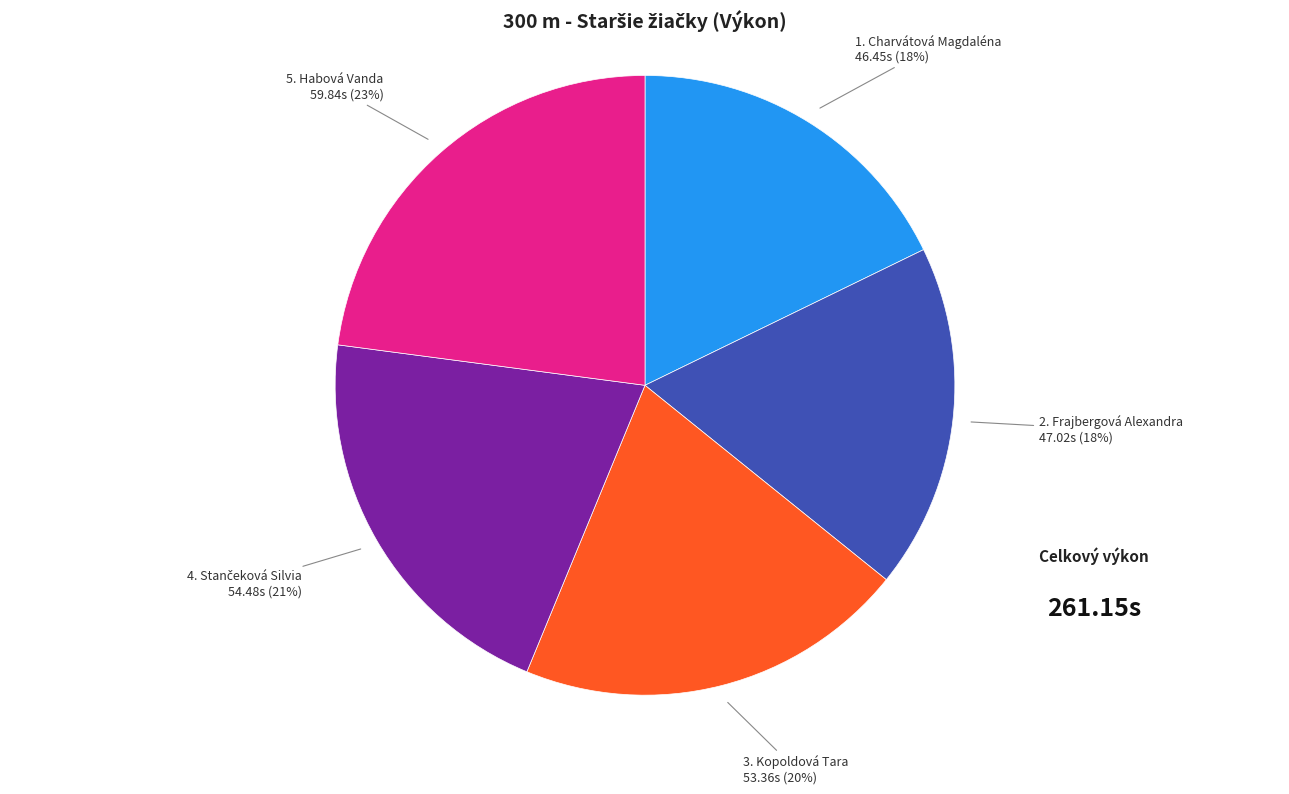

Which slice is the largest?

5. Habová Vanda